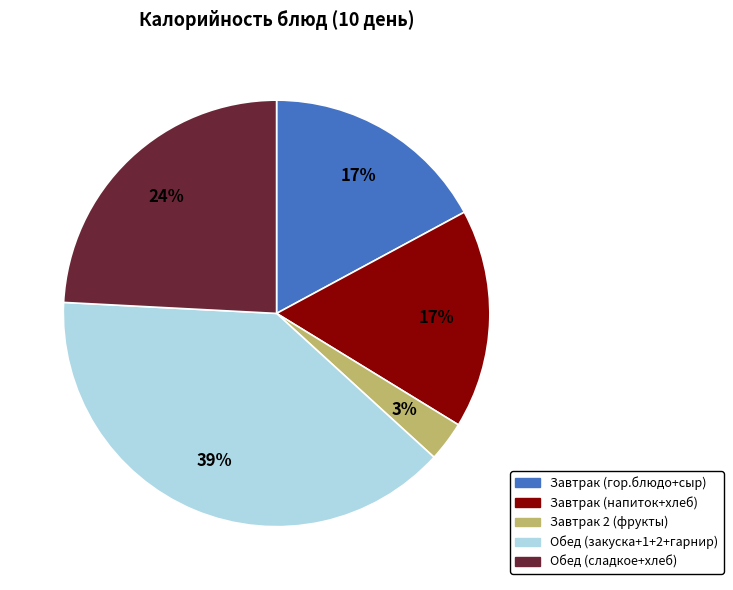

What percentage is the Завтрак 2 (фрукты) slice, to the nearest percent?

3%